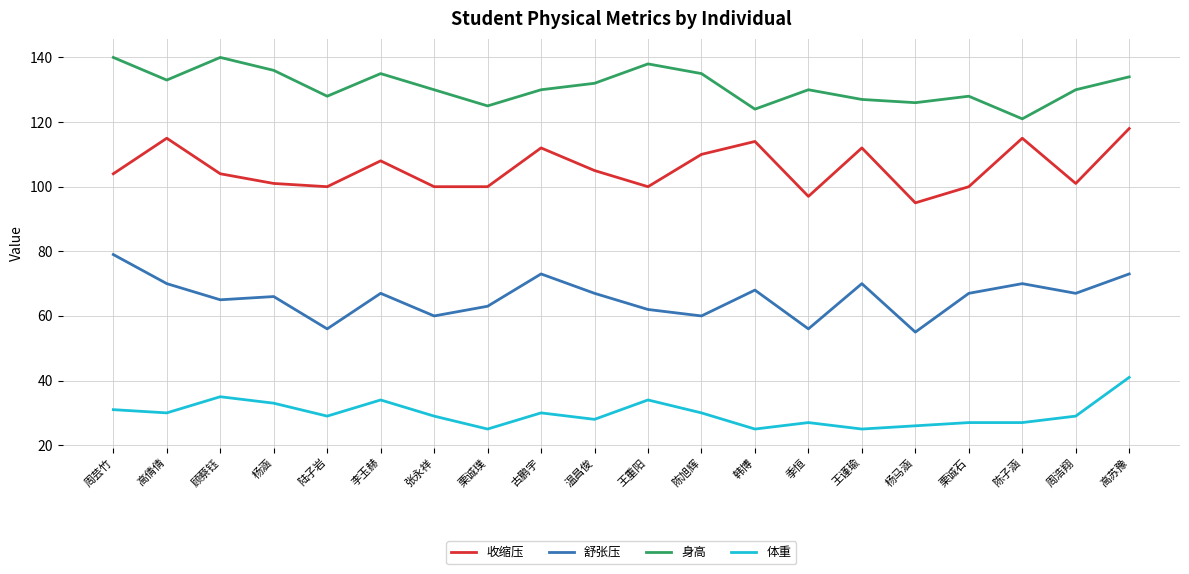

What position from the left is 陆子岩?

5